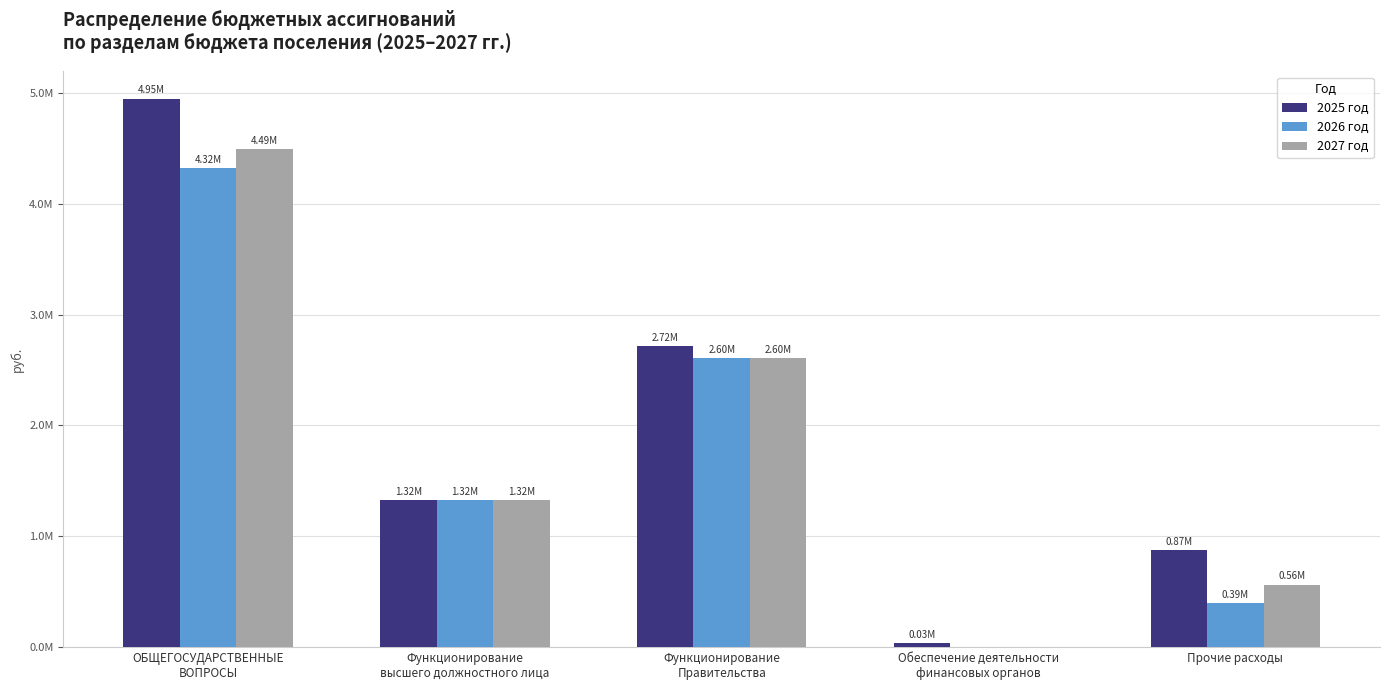

At how many categories does at least one series exceed 2819680?

1